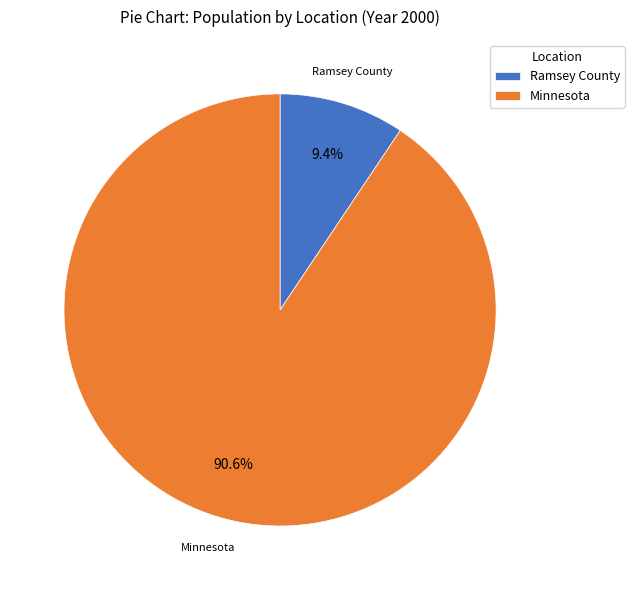

To the nearest percent, what is the average slice percentage?

50%